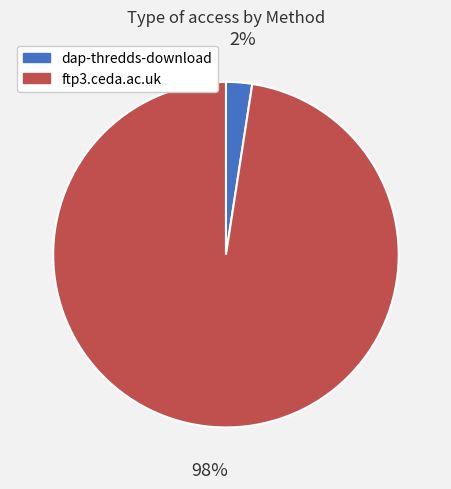

Is the sum of ftp3.ceda.ac.uk and dap-thredds-download greater than half?

Yes